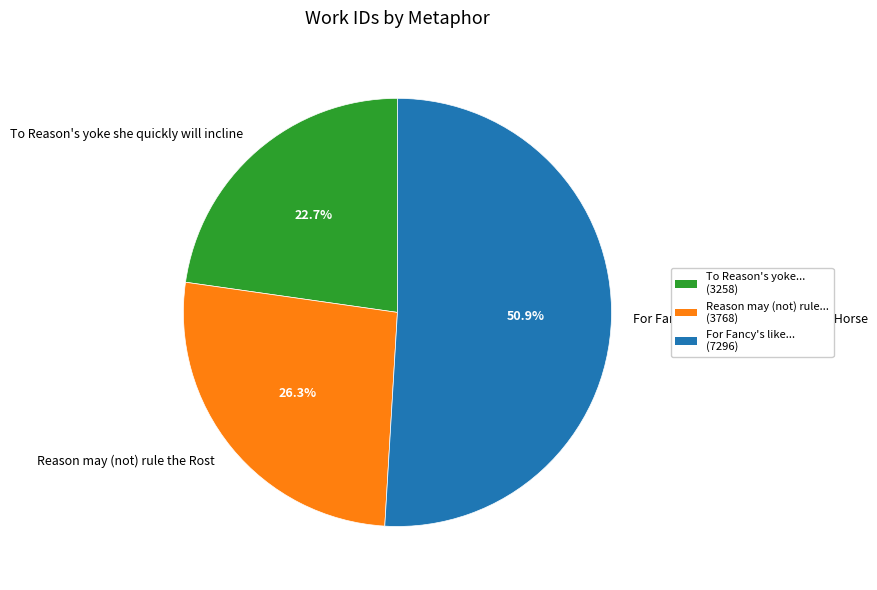

Which slice represents more than half of the pie?

For Fancy's like a rough, but ready Horse